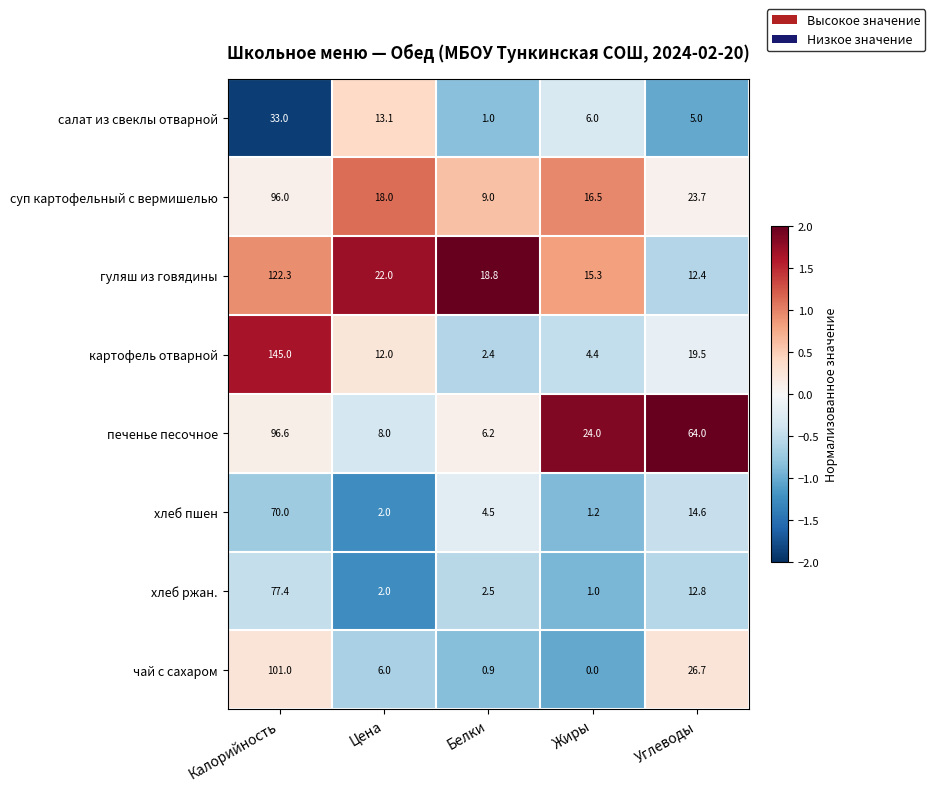

True or false: суп картофельный с вермишелью has a value of 30.5 at Цена.

False